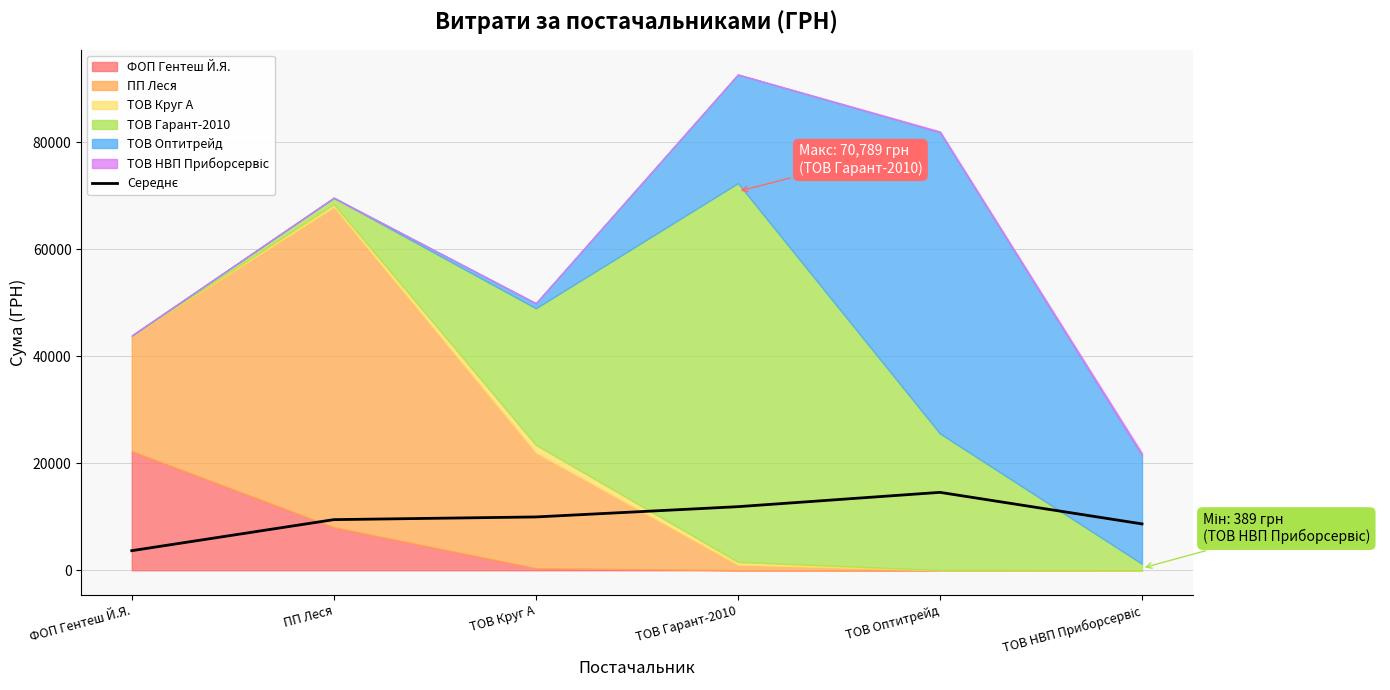

List the labels in order of value, smallest first.

ФОП Гентеш Й.Я., ТОВ НВП Приборсервіс, ПП Леся, ТОВ Круг А, ТОВ Гарант-2010, ТОВ Оптитрейд